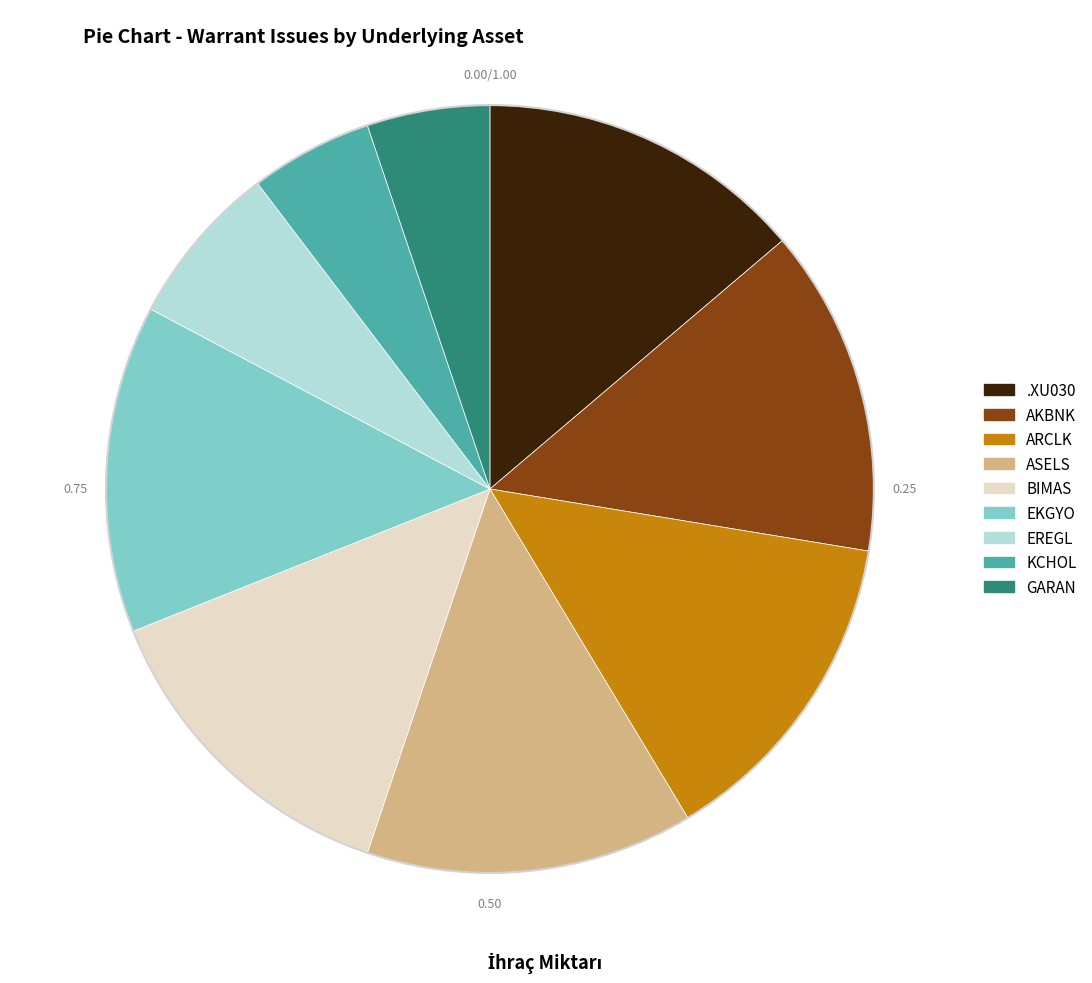

What is the ratio of the value at ASELS to the value at EREGL?

2.0